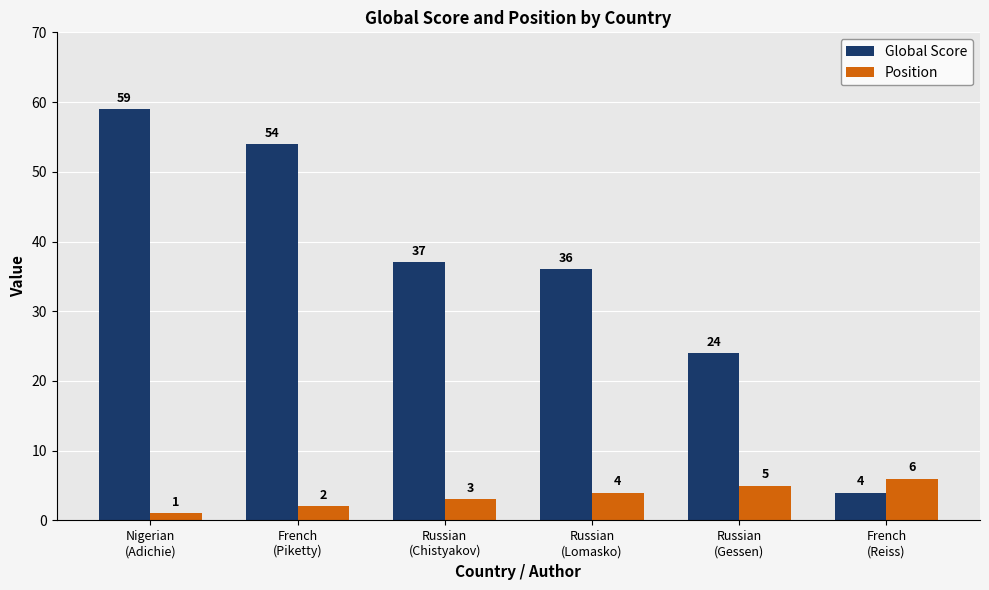

Which series has the largest range (max minus min)?

Global Score